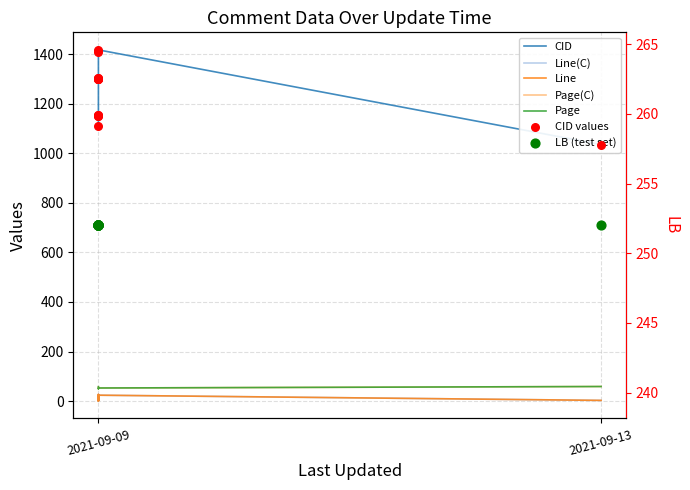

Which series contains the lowest Y value?

Line(C)